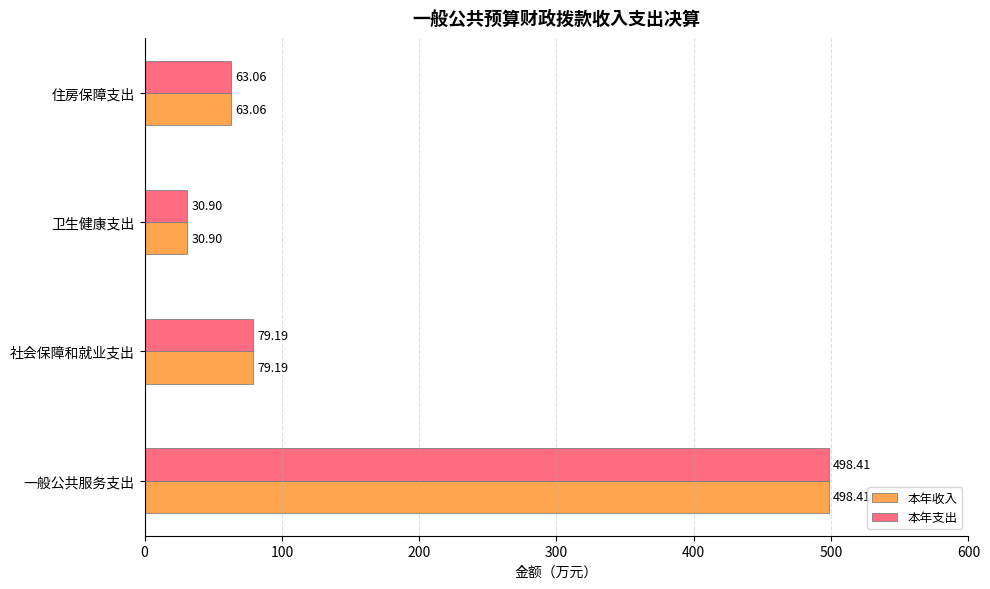

Which category has the highest value in the 本年支出 series?

一般公共服务支出